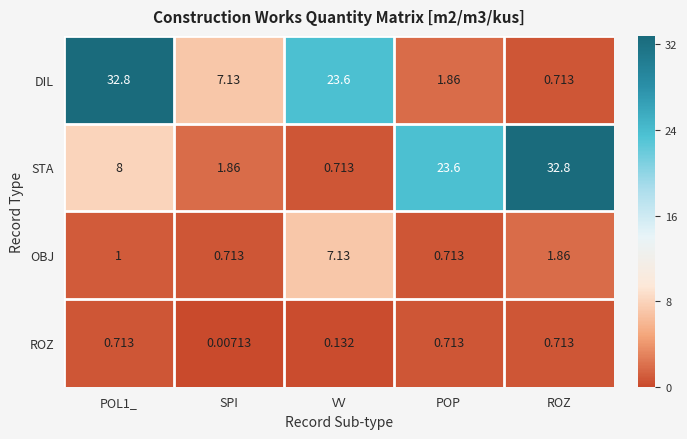

Between POL1_ and POP, which series saw the biggest shift?

DIL